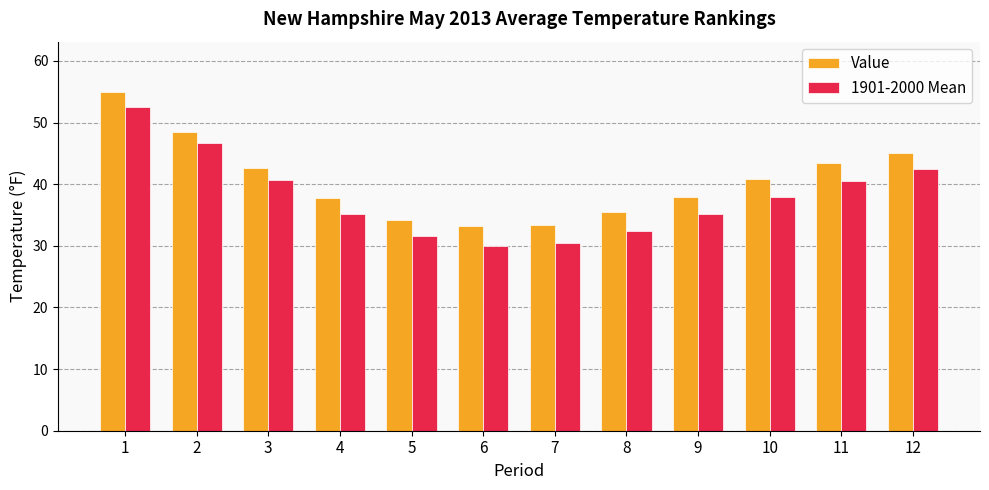

What is the difference between the highest and lowest values at 8?

3.1